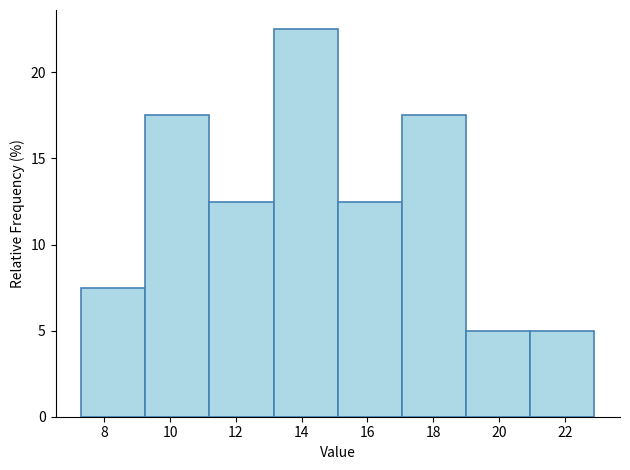

Reading left to right, list every bar in this chart as the range it spans on the x-axis followed by its height. Neither the bar edges nor the heights are printed on the chart, so give them approximately, as read against the axes.

7.30 to 9.25: 7.5
9.25 to 11.20: 17.5
11.20 to 13.15: 12.5
13.15 to 15.10: 22.5
15.10 to 17.05: 12.5
17.05 to 19.00: 17.5
19.00 to 20.95: 5.0
20.95 to 22.90: 5.0